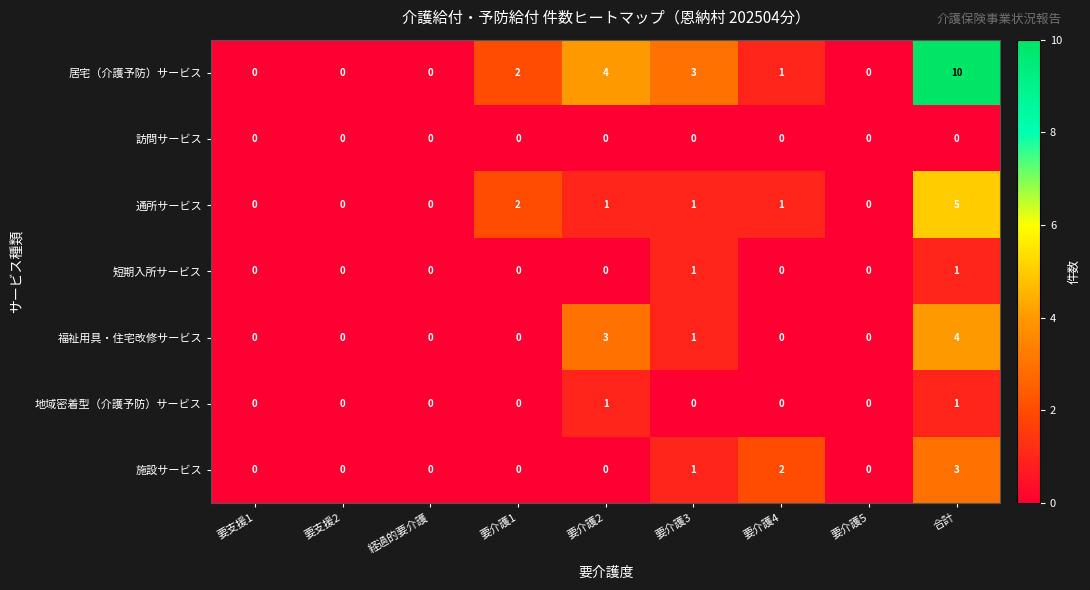

At which category does the chart reach its peak across all series?

合計